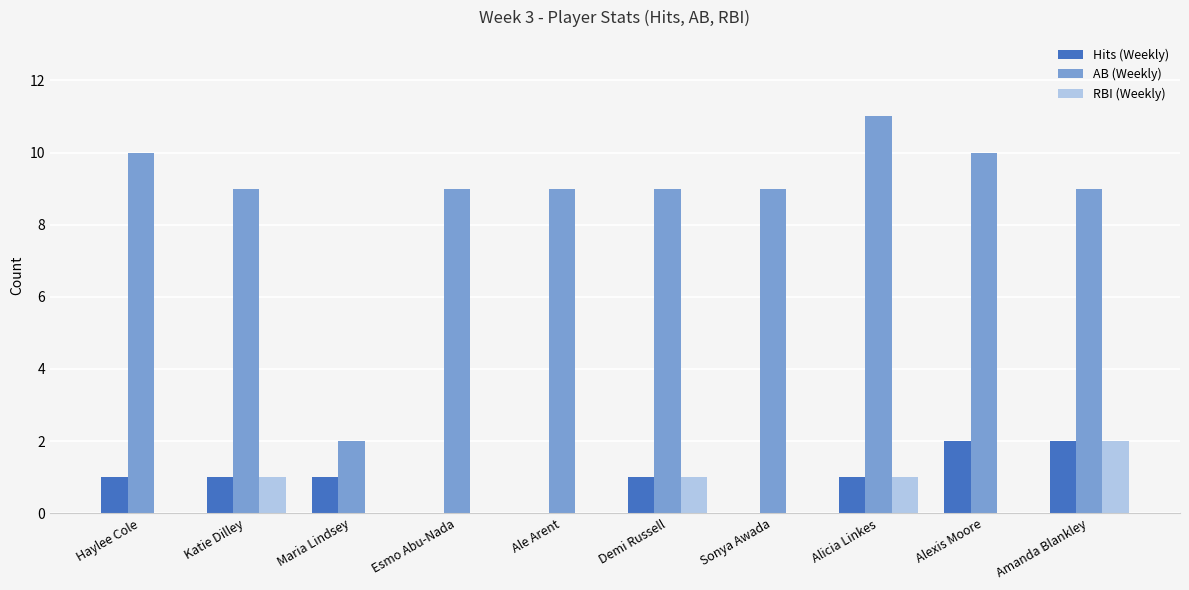

Reading right to left, extract all data points from this chart.

Hits (Weekly): Amanda Blankley=2	Alexis Moore=2	Alicia Linkes=1	Sonya Awada=0	Demi Russell=1	Ale Arent=0	Esmo Abu-Nada=0	Maria Lindsey=1	Katie Dilley=1	Haylee Cole=1
AB (Weekly): Amanda Blankley=9	Alexis Moore=10	Alicia Linkes=11	Sonya Awada=9	Demi Russell=9	Ale Arent=9	Esmo Abu-Nada=9	Maria Lindsey=2	Katie Dilley=9	Haylee Cole=10
RBI (Weekly): Amanda Blankley=2	Alexis Moore=0	Alicia Linkes=1	Sonya Awada=0	Demi Russell=1	Ale Arent=0	Esmo Abu-Nada=0	Maria Lindsey=0	Katie Dilley=1	Haylee Cole=0